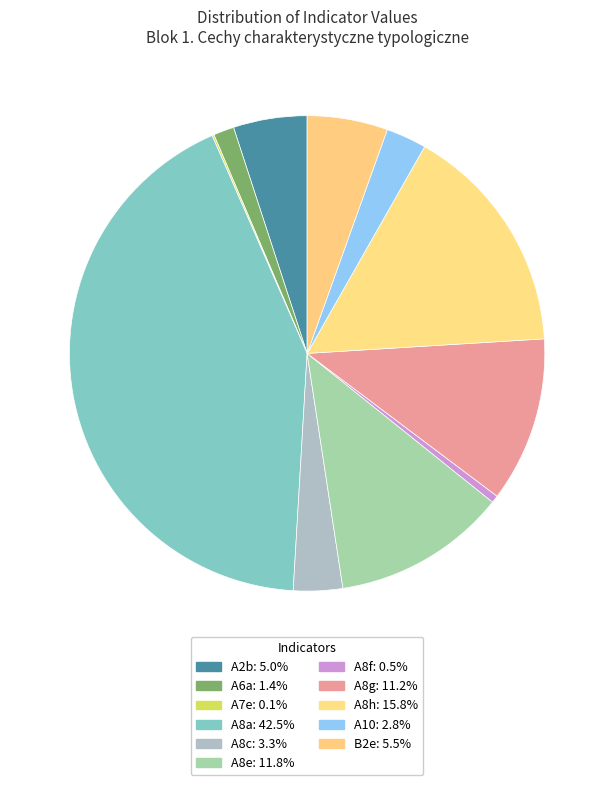

Which category has the smallest portion of the pie?

A7e